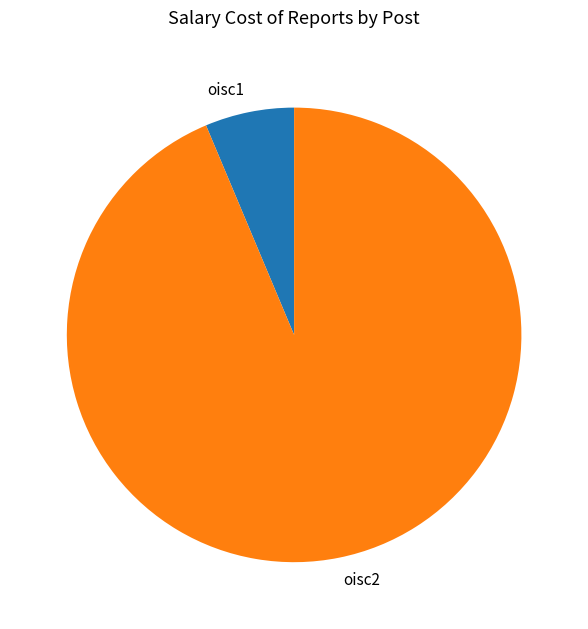

Rank the categories by value from lowest to highest.

oisc1, oisc2